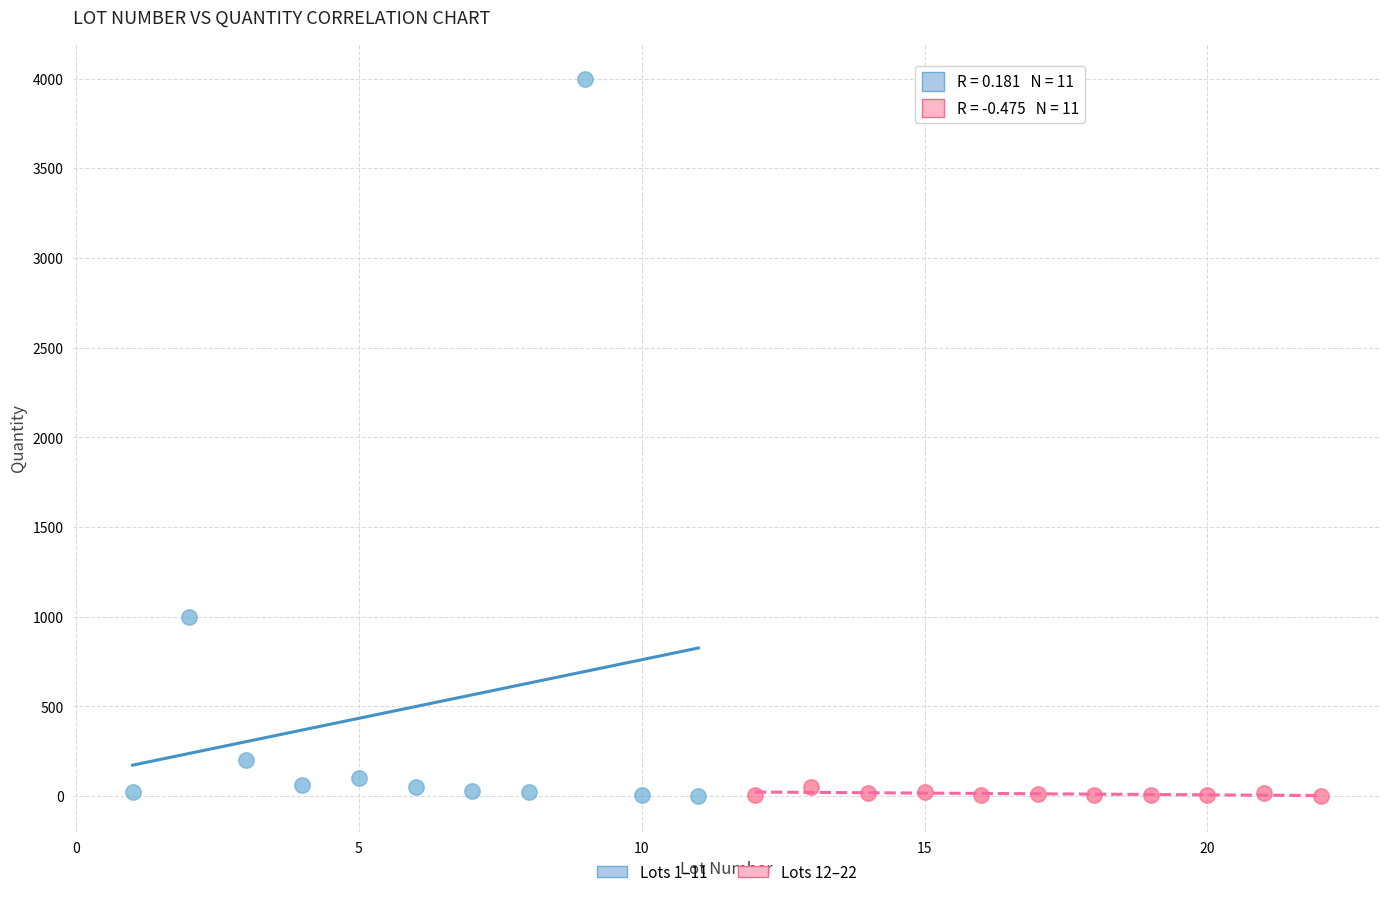

What are all the series names shown in the legend?

Lots 1–11, Lots 12–22